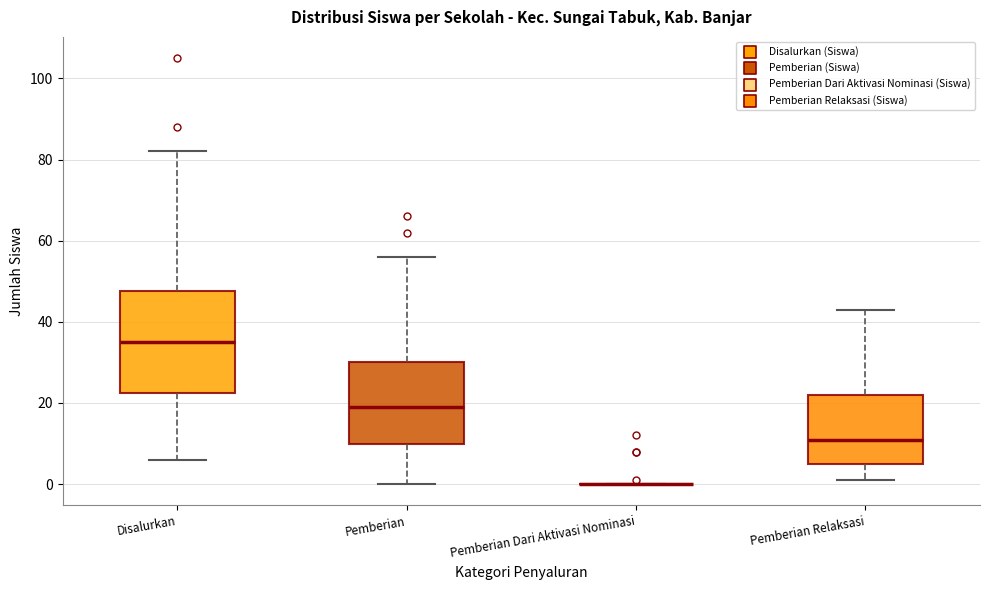

Where does the lower whisker of the box for Pemberian end on the y-axis? The values are not printed on the chart, so give them approximately, as read against the axis.

0